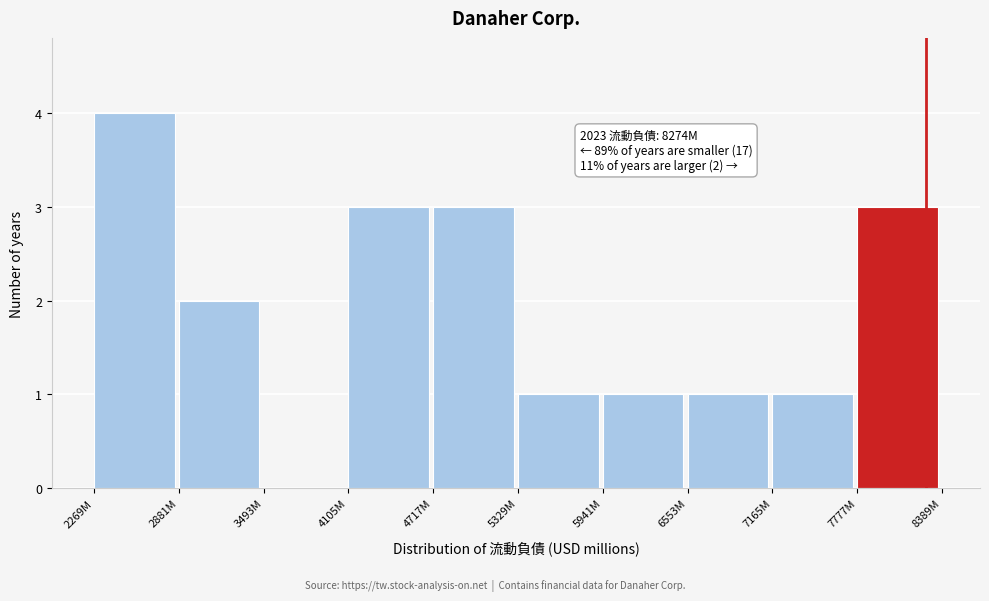

Reading right to left, what are all the values shown in this chart?

7777M=3	7165M=1	6553M=1	5941M=1	5329M=1	4717M=3	4105M=3	3493M=0	2881M=2	2269M=4